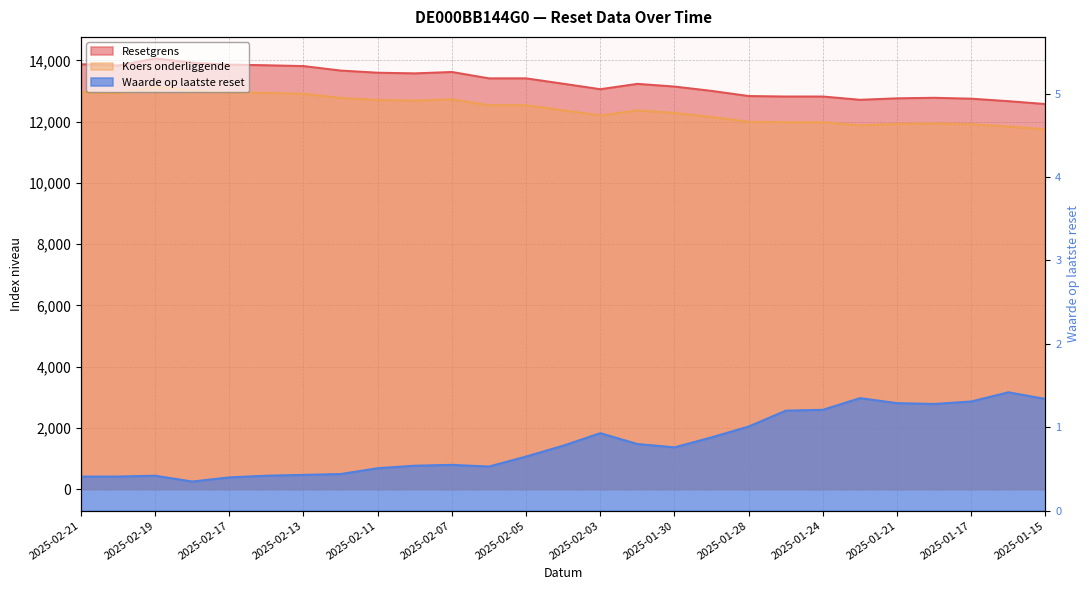

What position from the left is 2025-02-13?

7